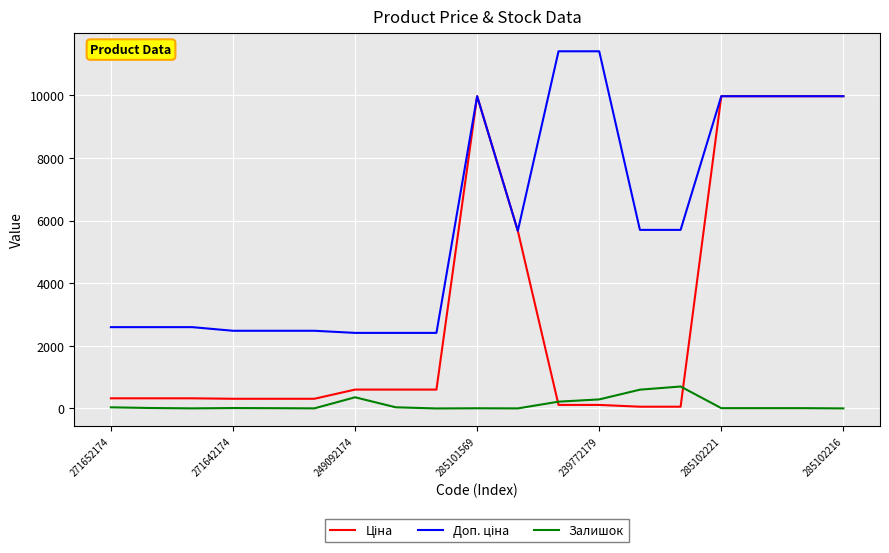

Count the number of data series in this chart.

3